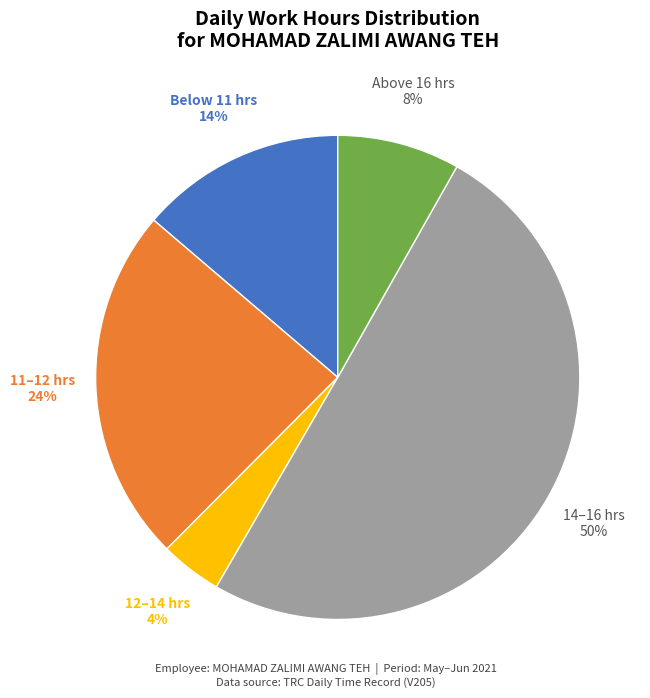

Which category accounts for the majority?

14–16 hrs